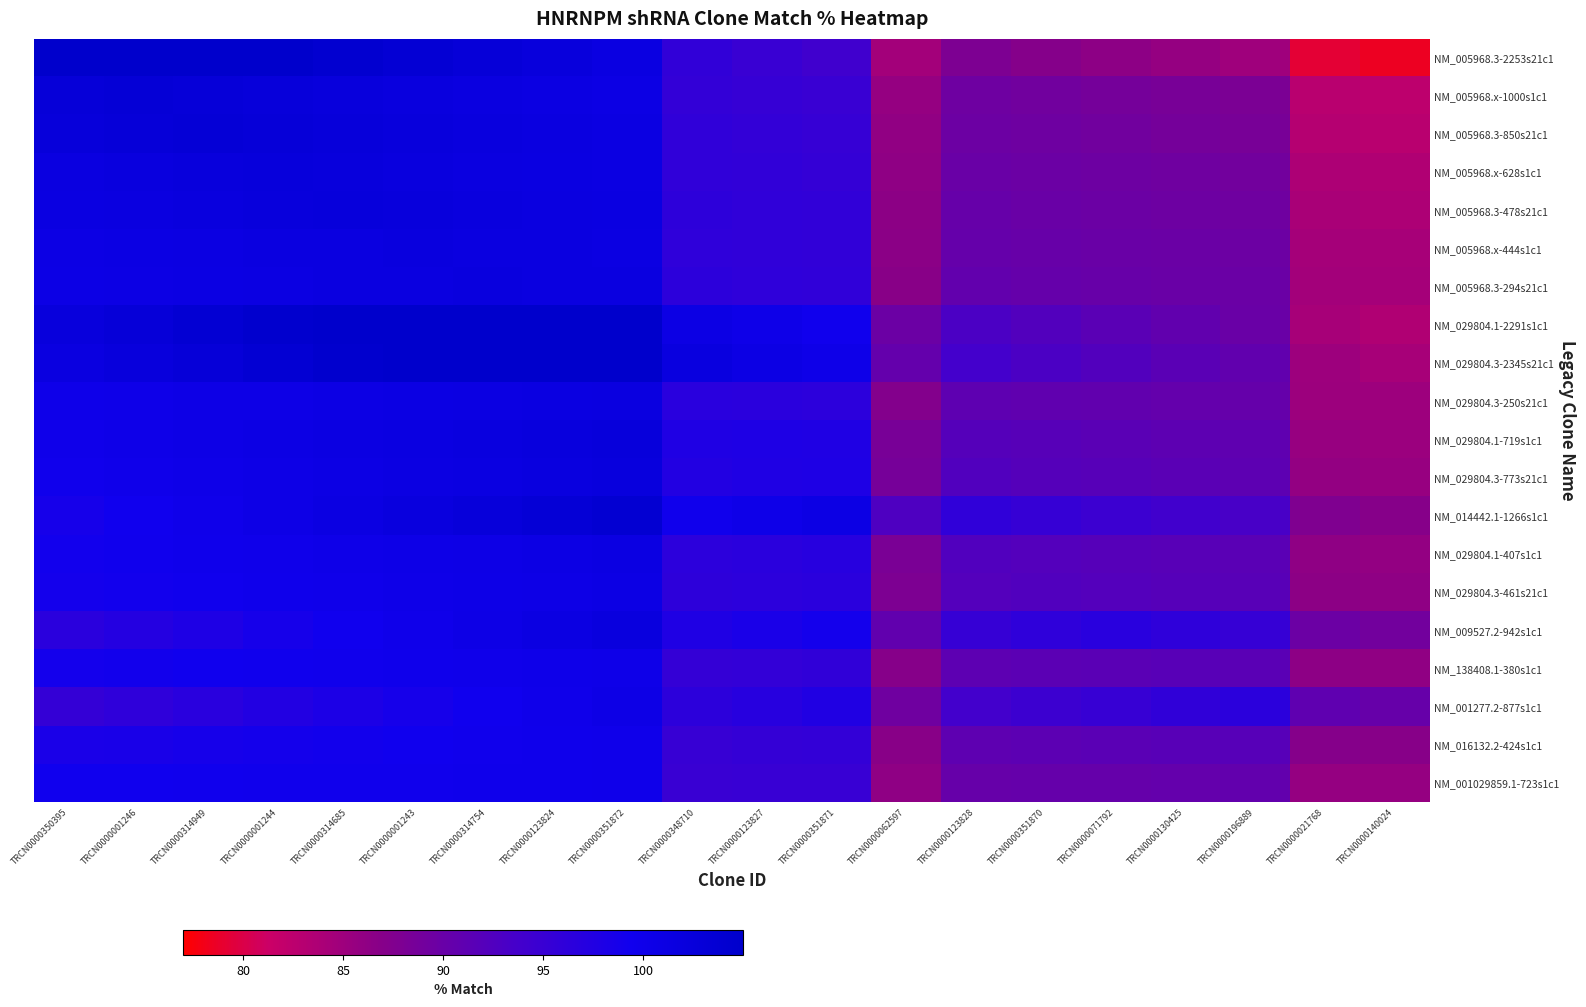

How many distinct data groups are displayed?

20